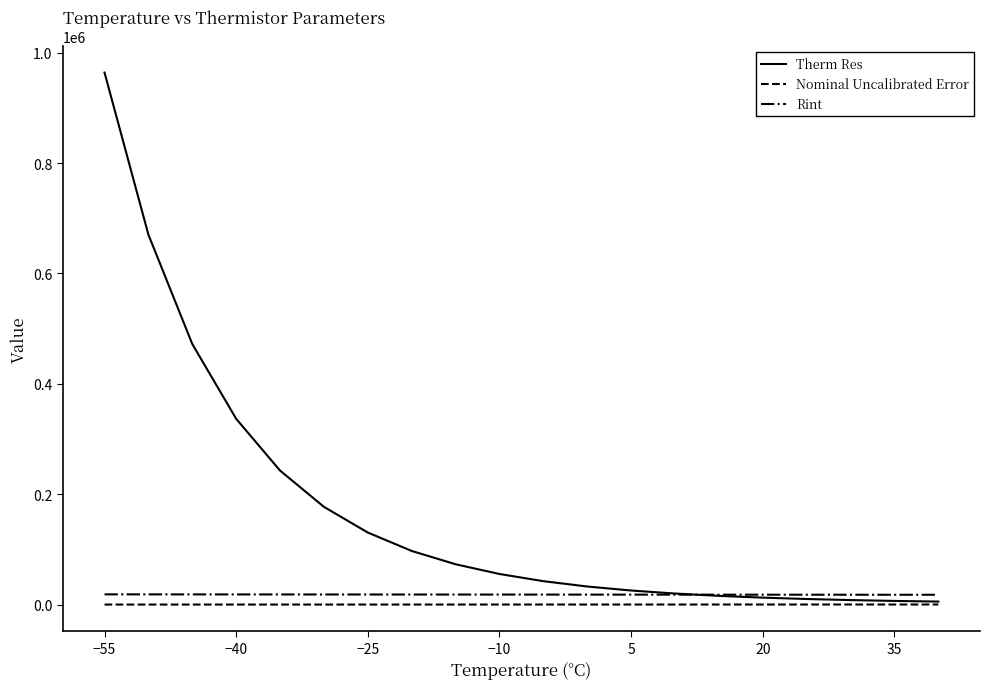

What is the maximum value for Therm Res?

963849.0